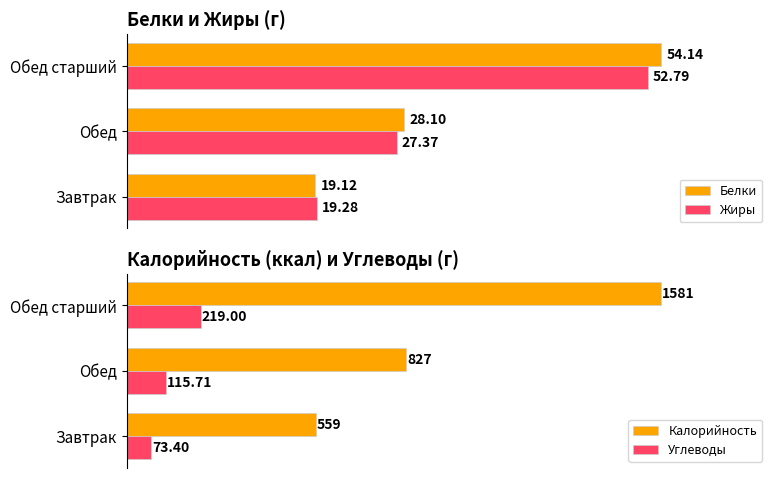

Rank the categories by Белки value from lowest to highest.

Завтрак, Обед, Обед старший